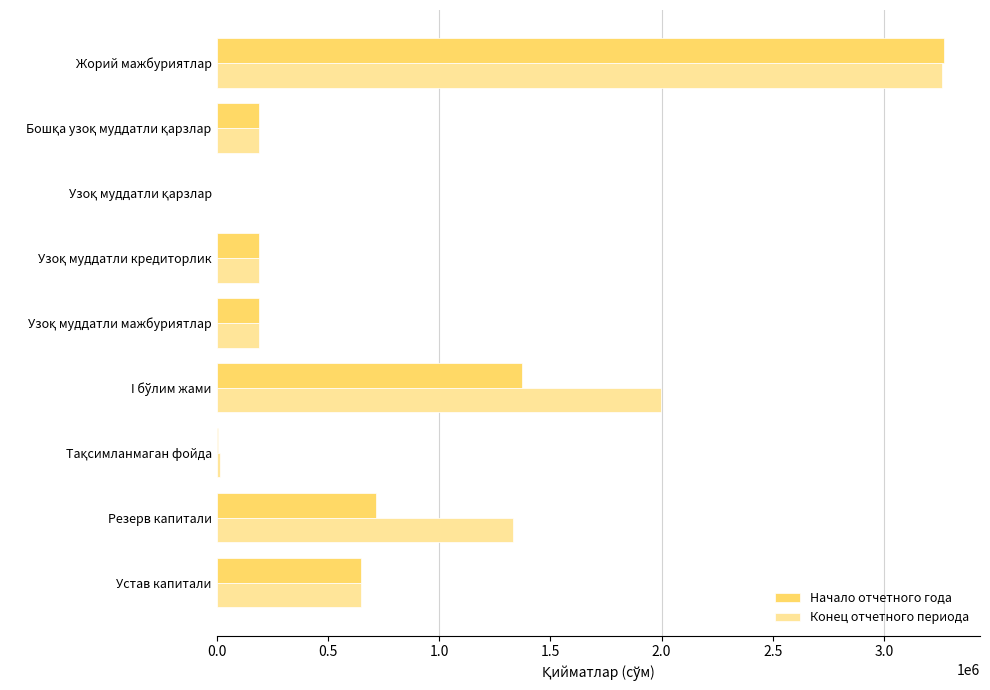

What is the maximum value for Конец отчетного периода?

3261386.0